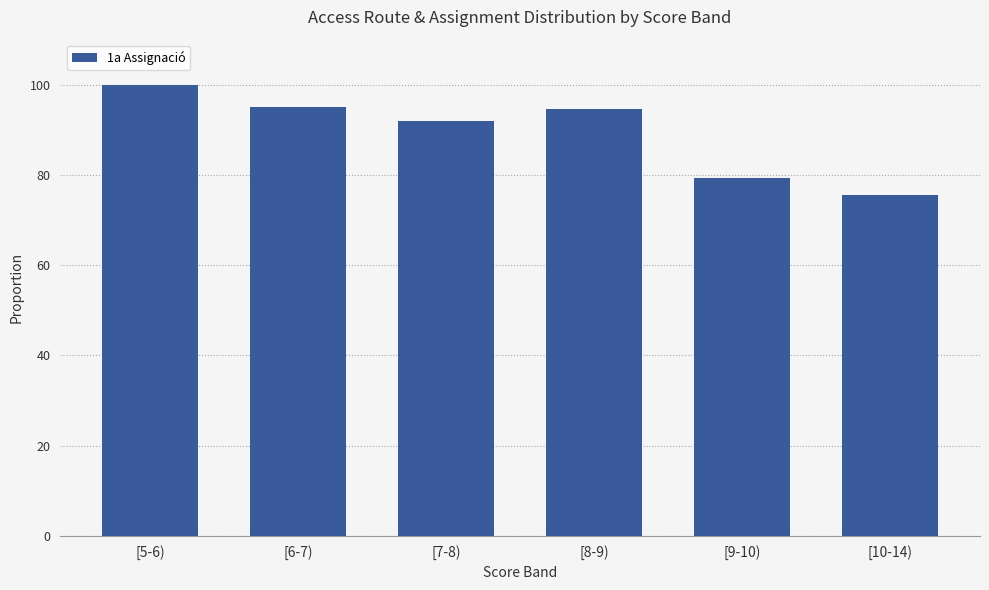

How many bars are there in total?

6